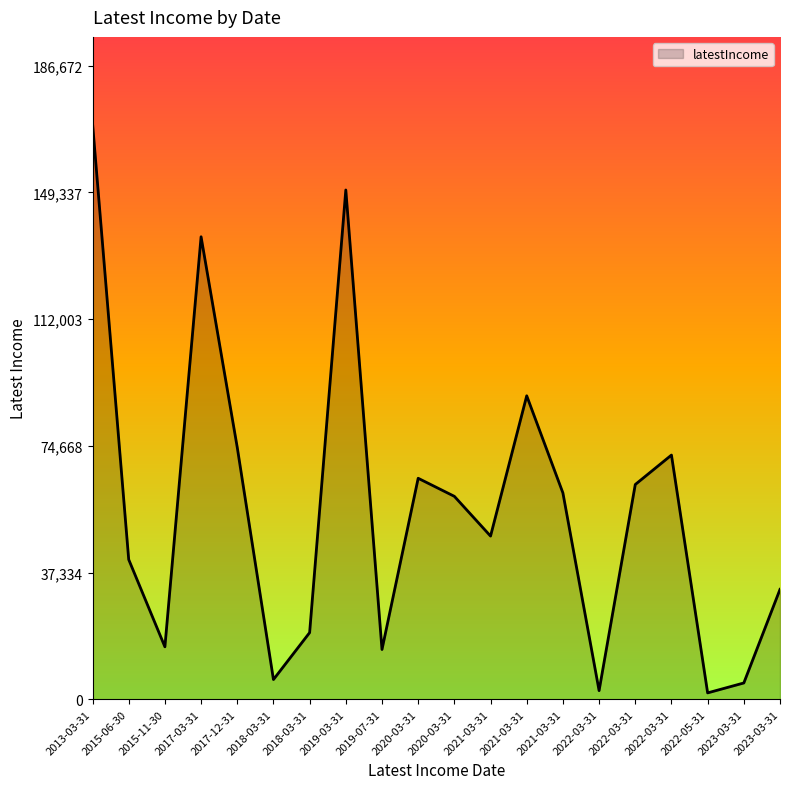

What is the ratio of the value at 2017-12-31 to the value at 2020-03-31?

1.1